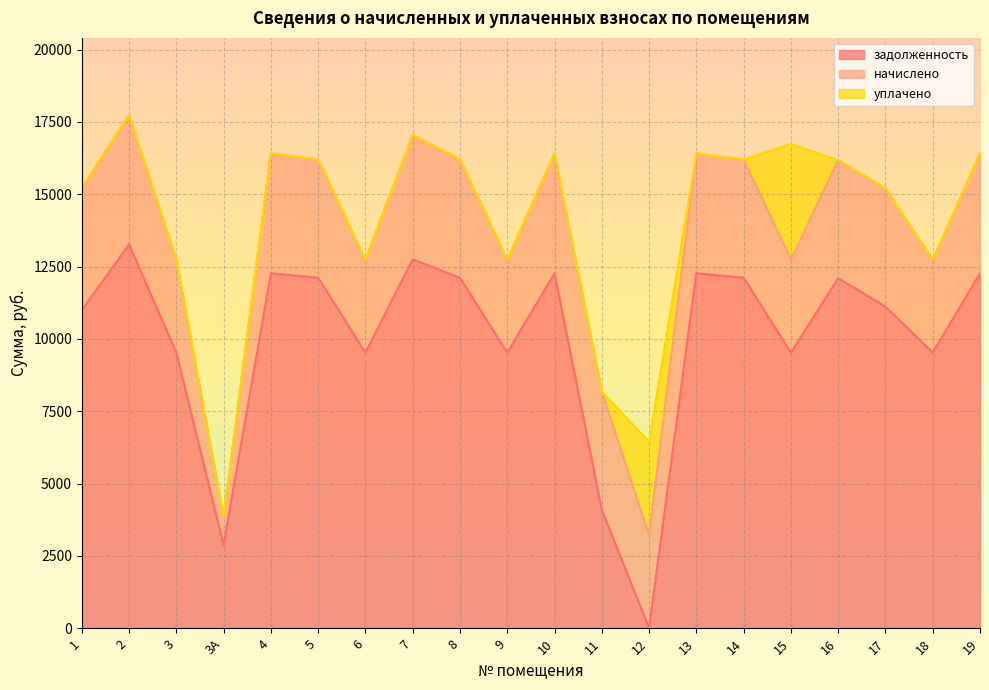

What position from the right is 1?

20